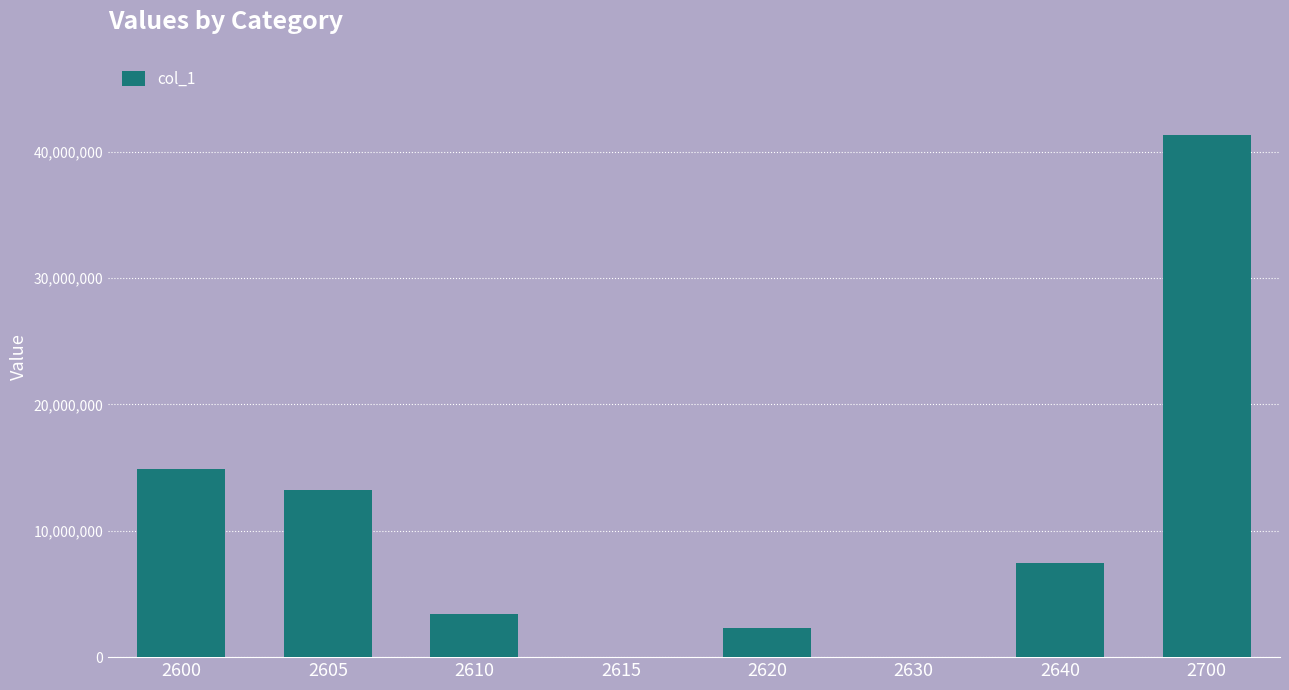

Are the bars horizontal?

No